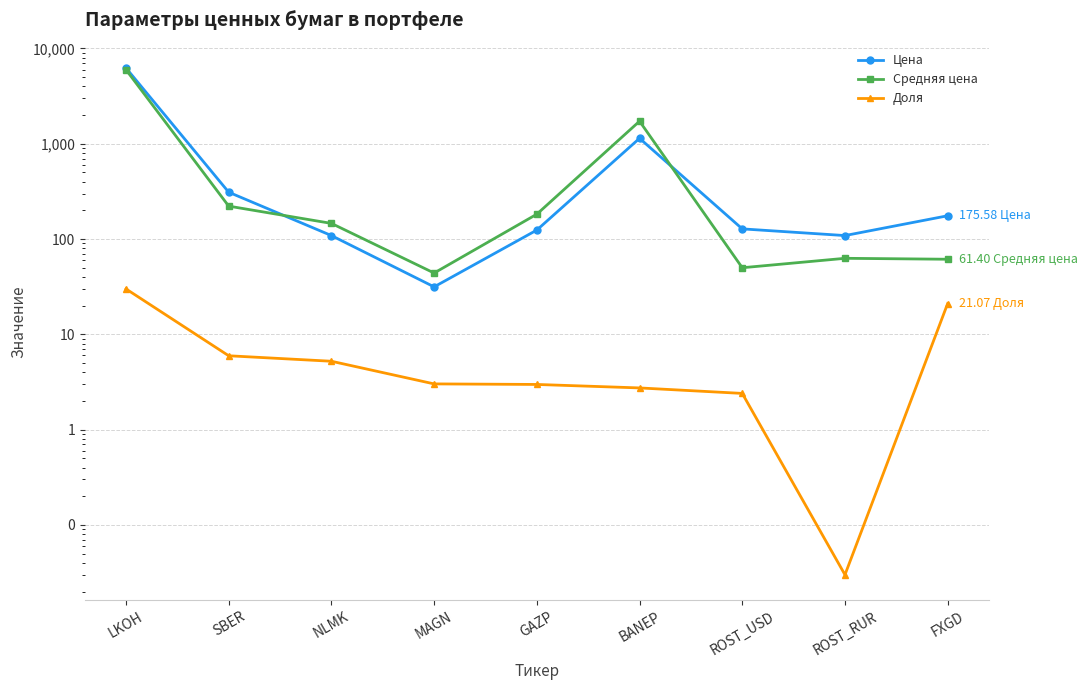

Reading left to right, list all the values displayed in this chart.

Цена: 6242.0	310.2	108.8	31.5	124.3	1141.0	127.9	108.8	175.6
Средняя цена: 5980.3	221.6	146.0	44.0	182.4	1725.0	50.0	62.8	61.4
Доля: 30.0	6.0	5.2	3.0	3.0	2.7	2.4	0.0	21.1